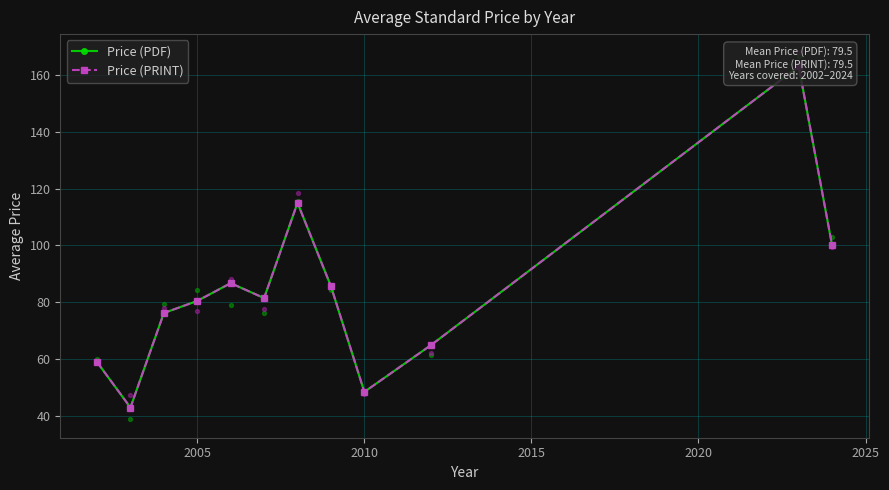

Which series reaches the minimum Y coordinate?

Price (PDF)